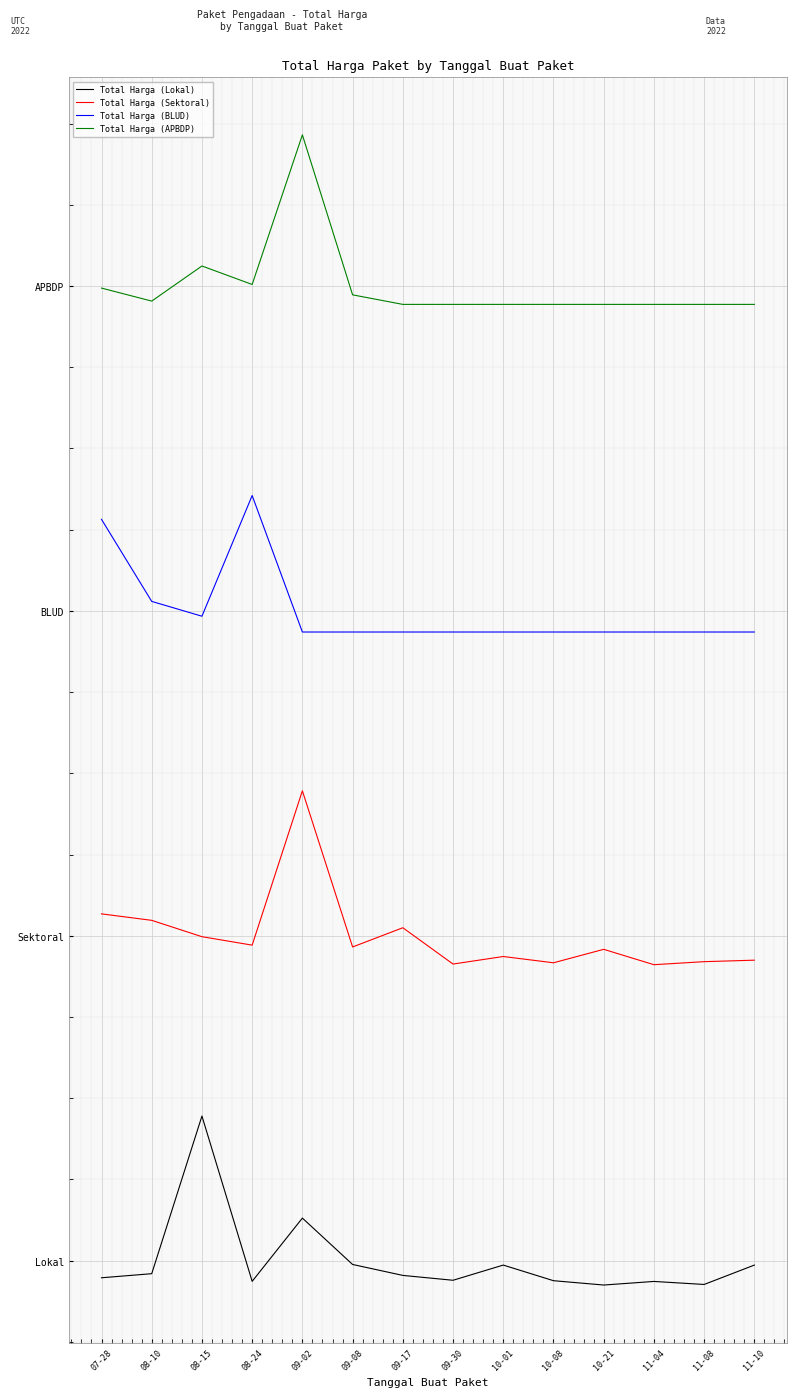

At which label does Total Harga (Lokal) reach its peak?

08-15